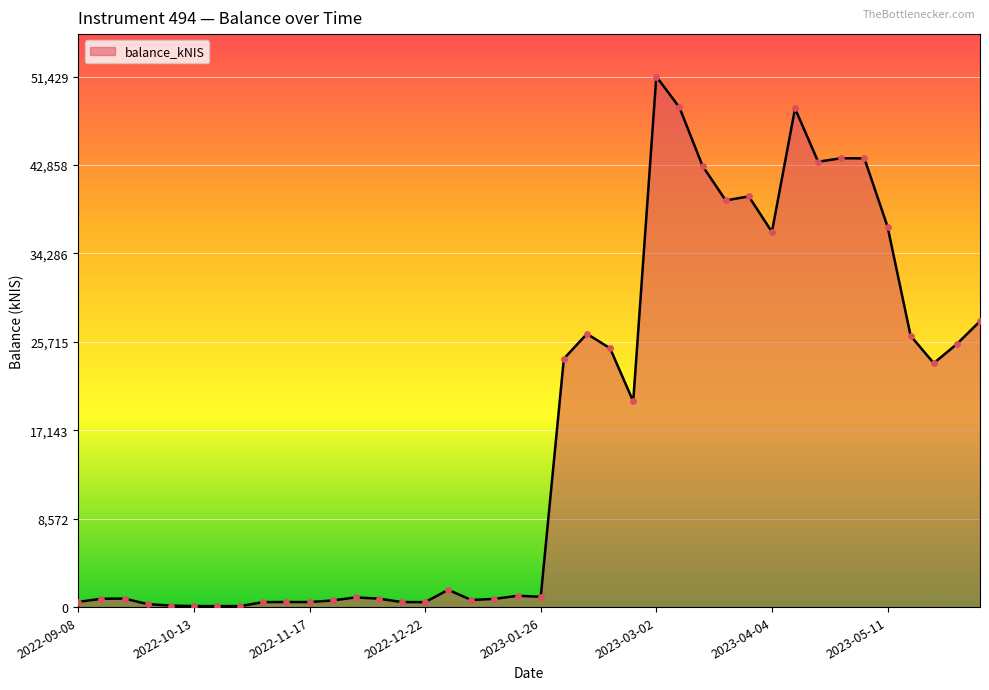

What is the greatest value displayed?

51429.5